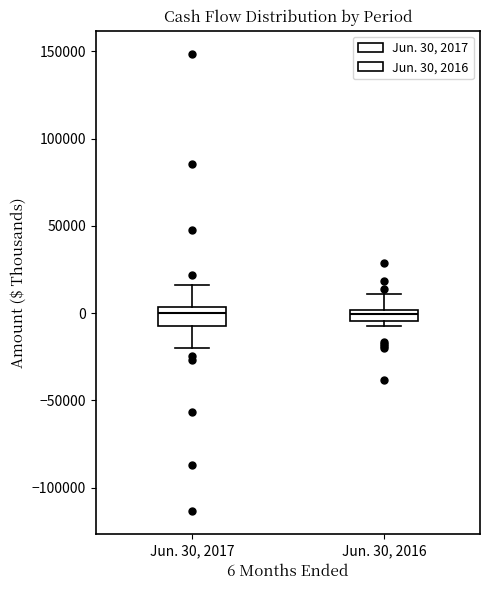

Where is the lower edge of the box for Jun. 30, 2017 on the y-axis? The values are not printed on the chart, so give them approximately, as read against the axis.

-5000